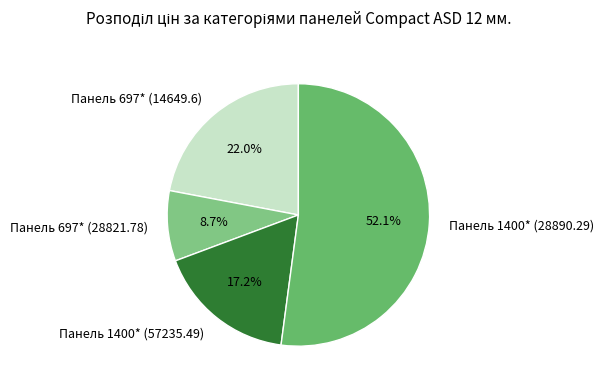

Which category accounts for the majority?

Панель 1400* (28890.29)